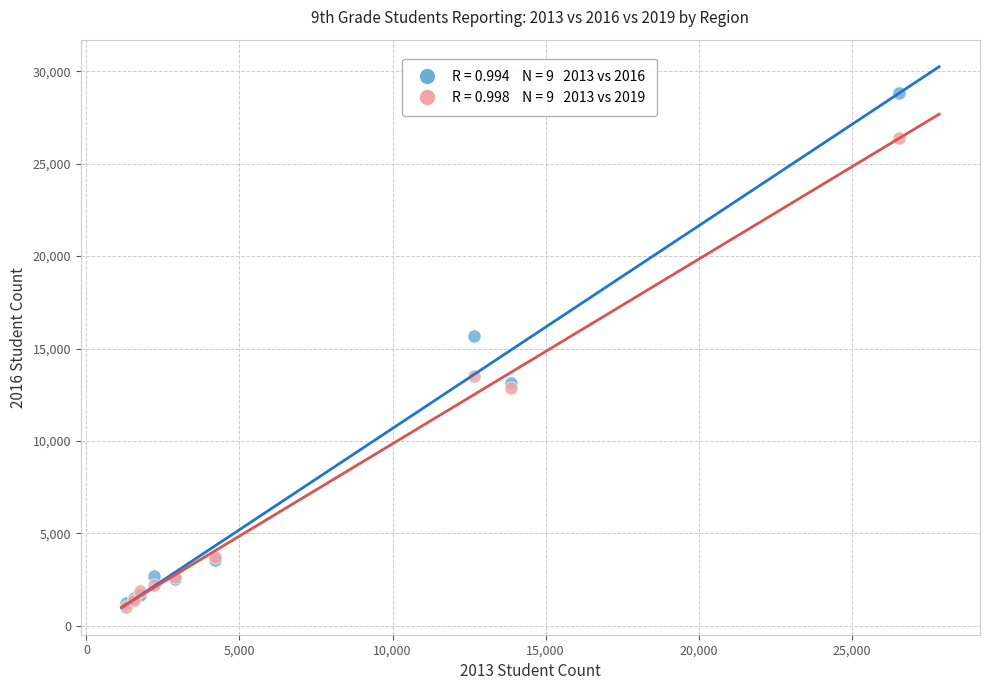

Across all series, what Y value is closest to 14928?

15673